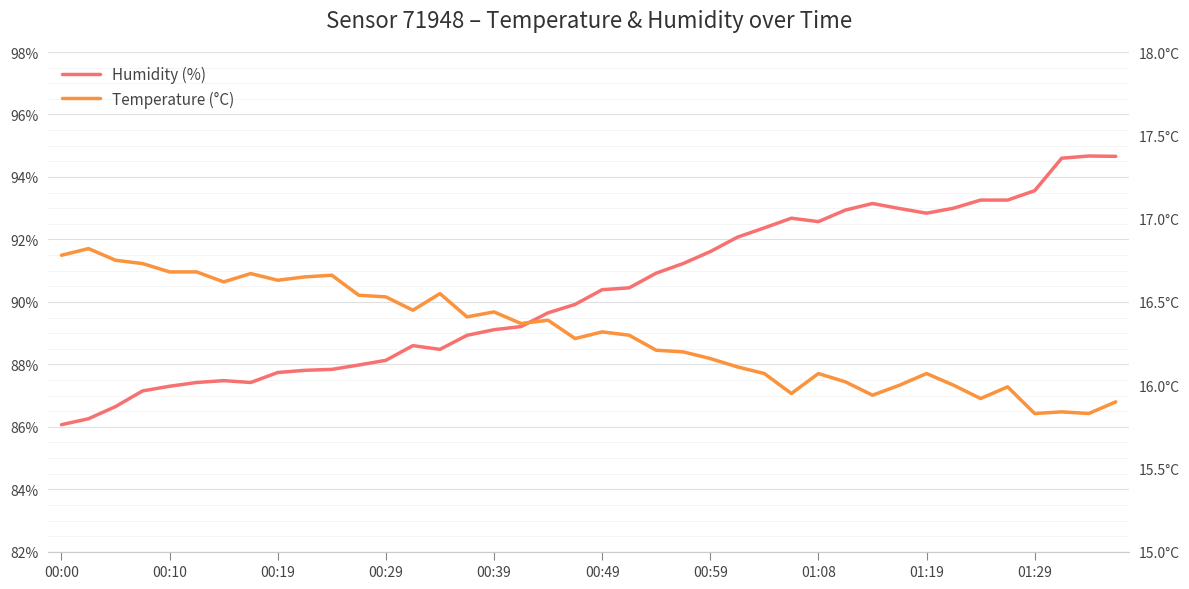

What is the smallest value displayed?

15.8